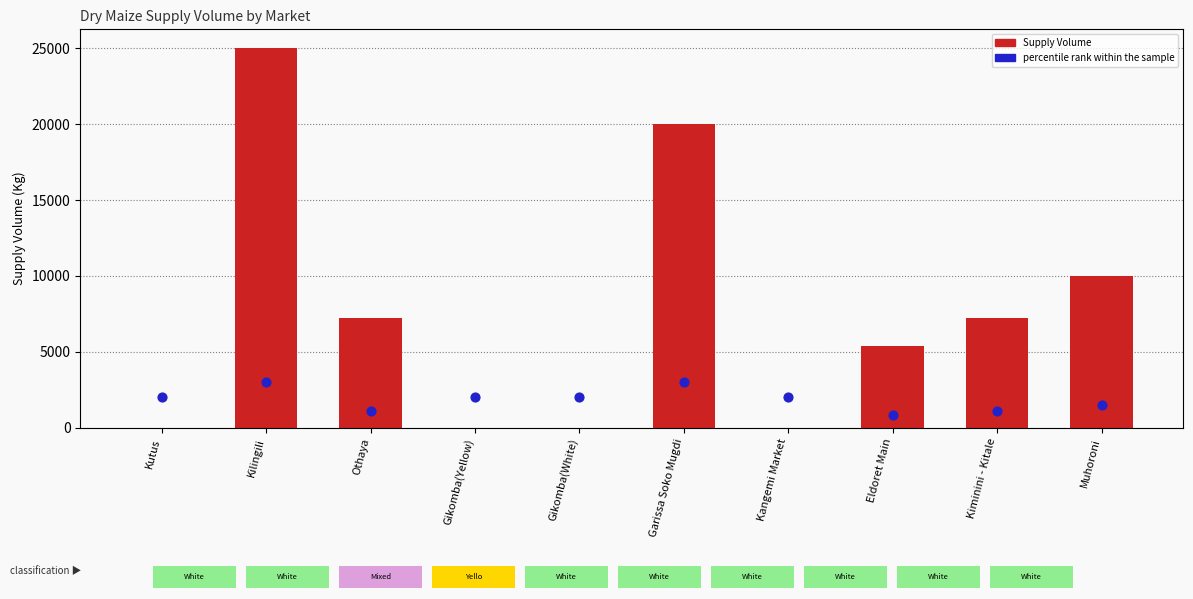

Which series has the largest total across all categories?

Supply Volume